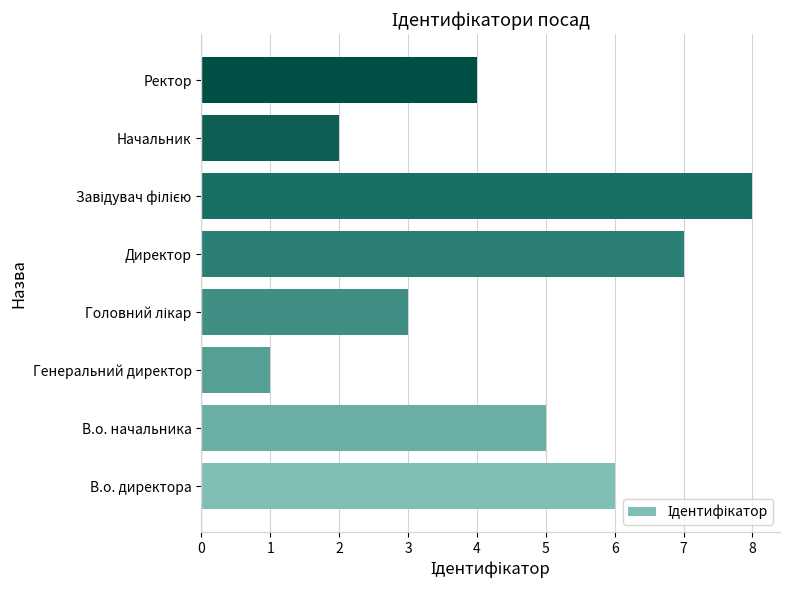

Reading bottom to top, transcribe all the data shown in this chart.

6	5	1	3	7	8	2	4